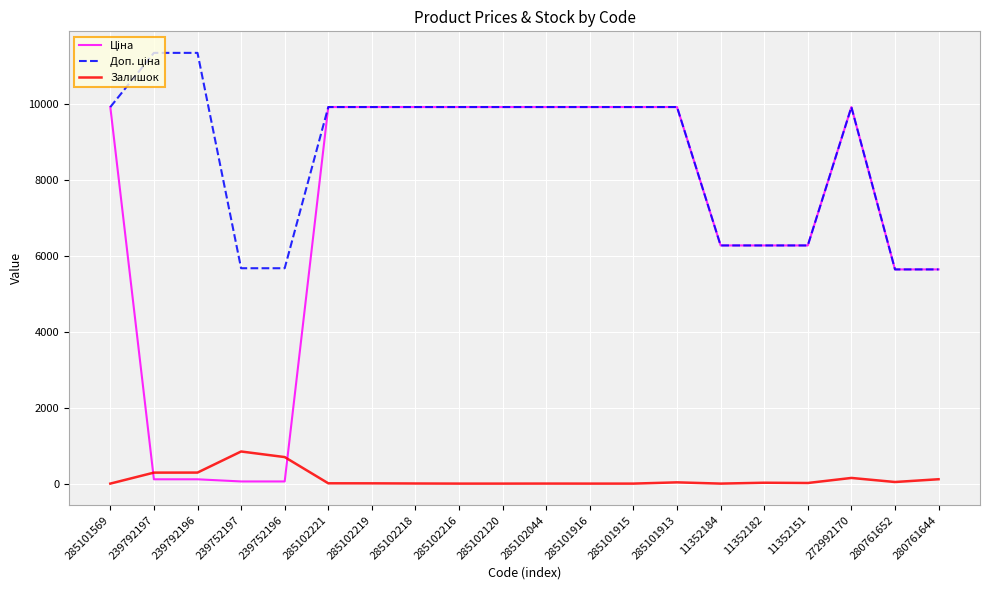

What is the maximum value shown in the chart?

11334.0